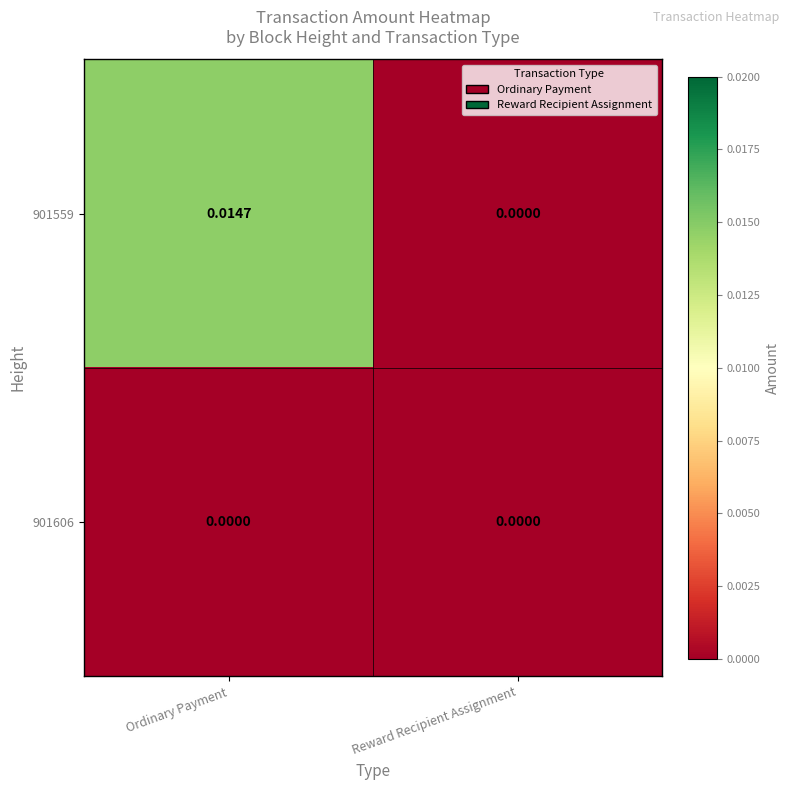

Which series has the largest total across all categories?

901559